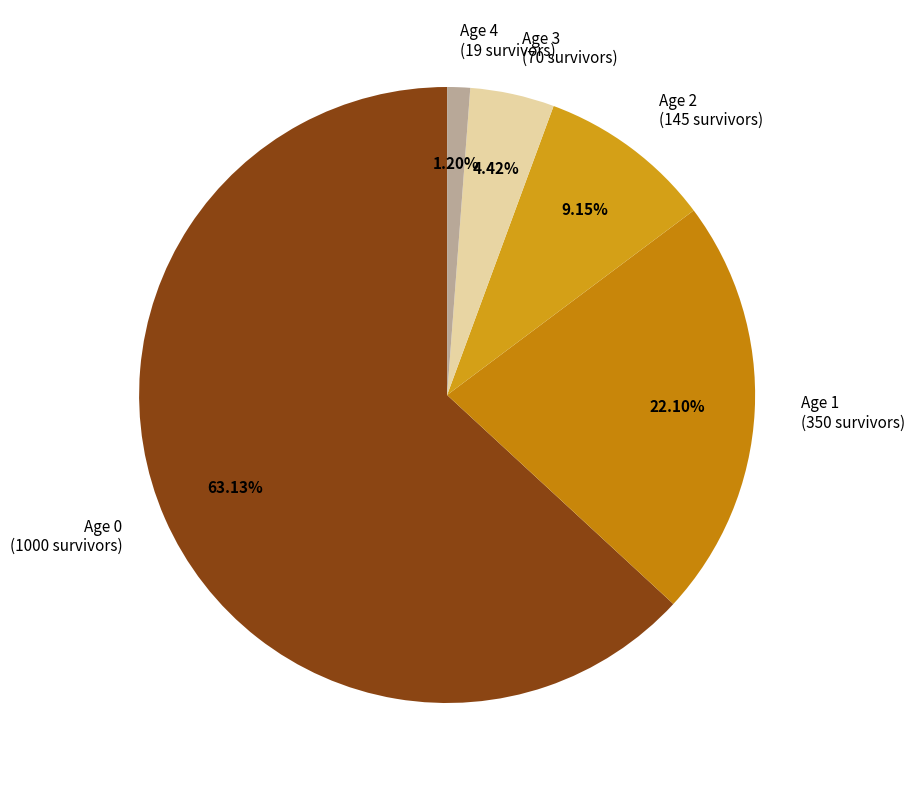

Which has a higher value, Age 2 (145 survivors) or Age 0 (1000 survivors)?

Age 0 (1000 survivors)